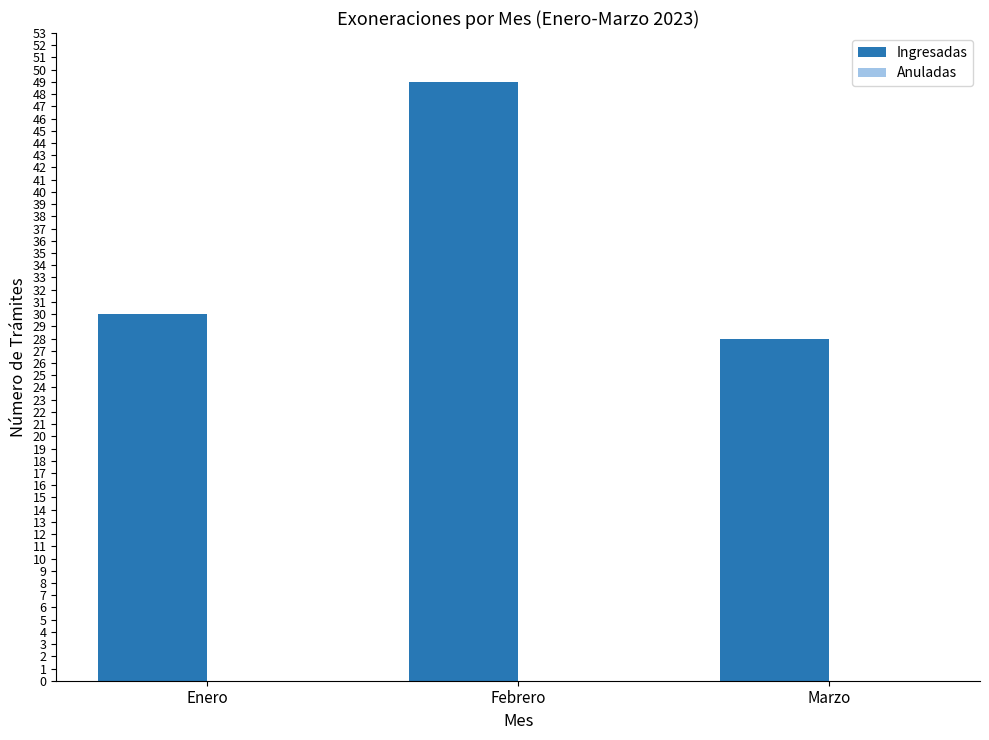

List the labels in order of value, smallest first.

Marzo, Enero, Febrero